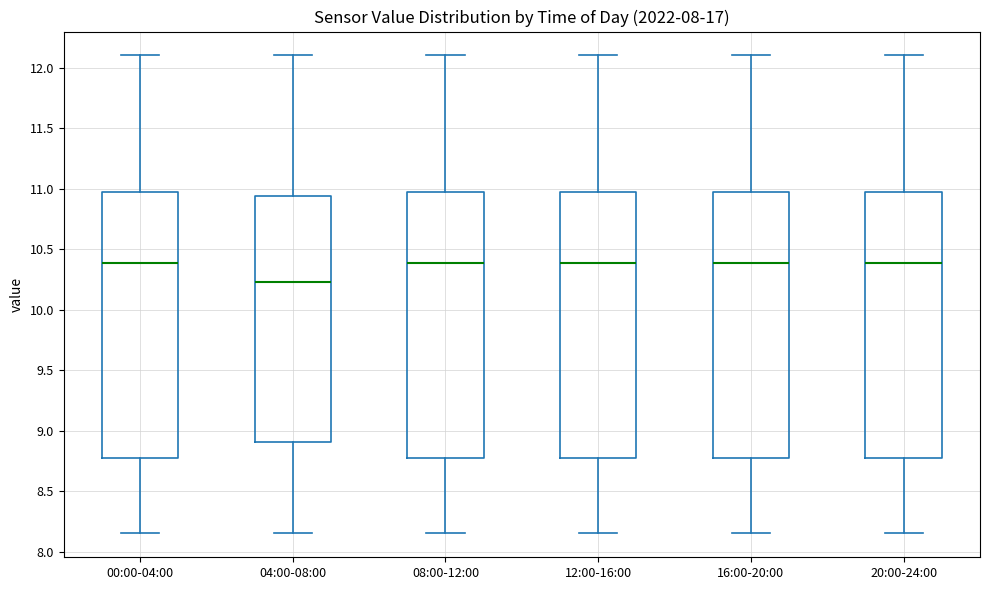

Where is the lower edge of the box for 00:00-04:00 on the y-axis? The values are not printed on the chart, so give them approximately, as read against the axis.

8.75